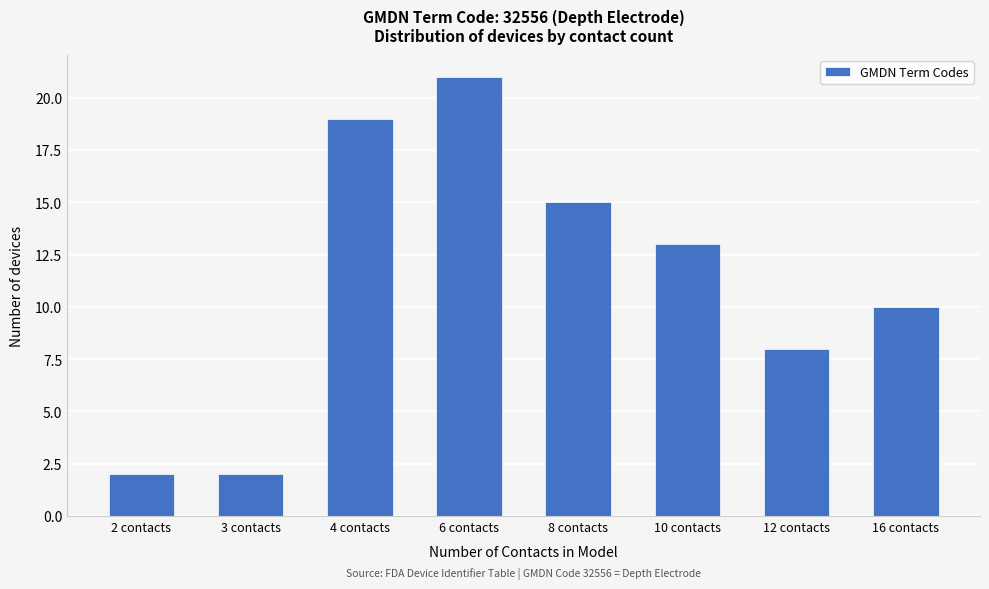

Reading right to left, what are all the values shown in this chart?

10	8	13	15	21	19	2	2